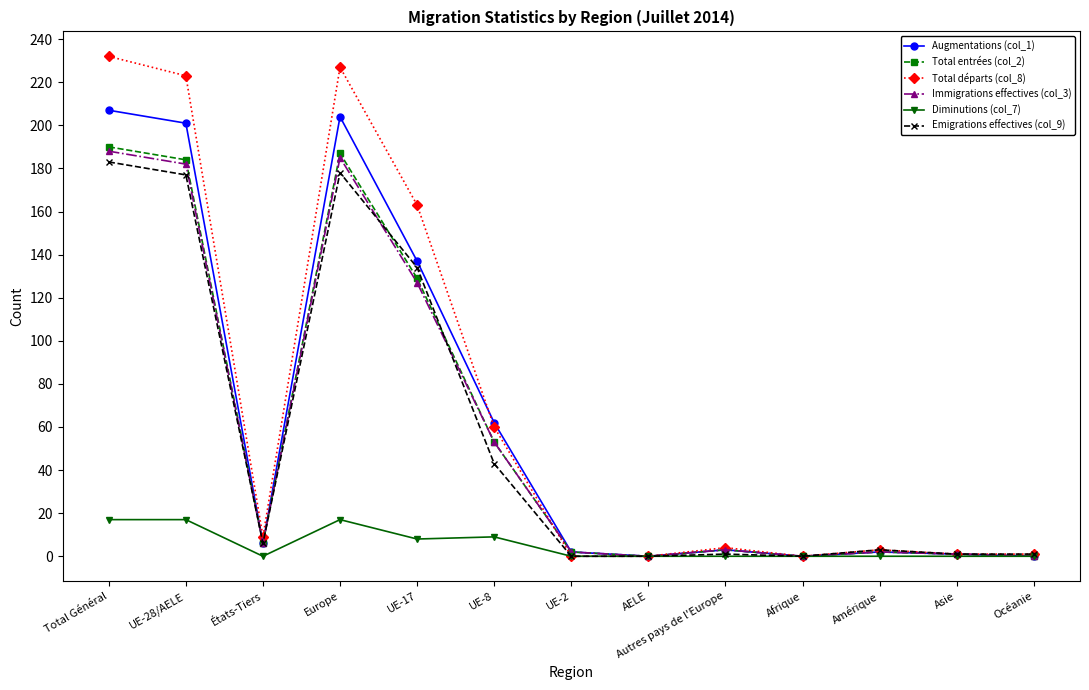

At which category does Total départs (col_8) reach its first local valley?

États-Tiers